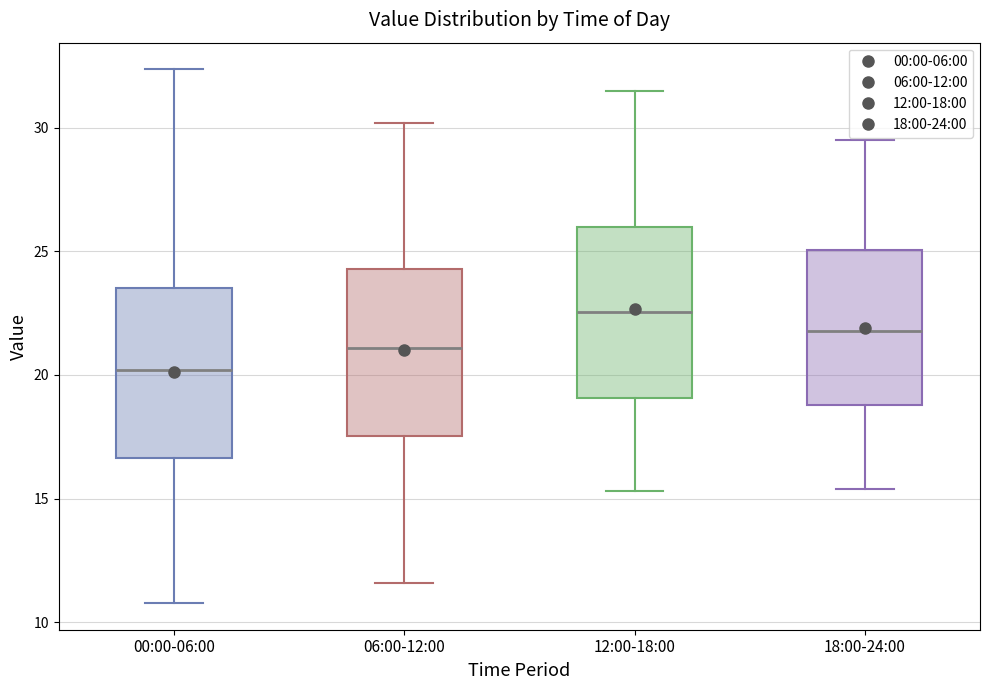

Which box's median line is the highest?

12:00-18:00